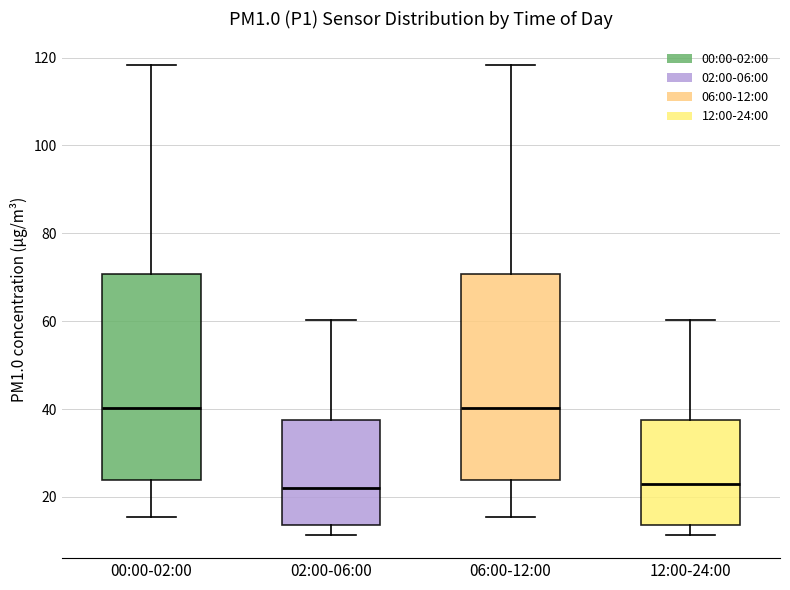

Reading left to right, read every box against the y-axis: the position of its median line, the range the box covers, and the ends of its whiskers. The values are not printed on the chart, so give them approximately, as read against the axis.

00:00-02:00: median 40, box 24 to 70, whiskers 16 to 118
02:00-06:00: median 22, box 14 to 38, whiskers 12 to 60
06:00-12:00: median 40, box 24 to 70, whiskers 16 to 118
12:00-24:00: median 24, box 14 to 38, whiskers 12 to 60